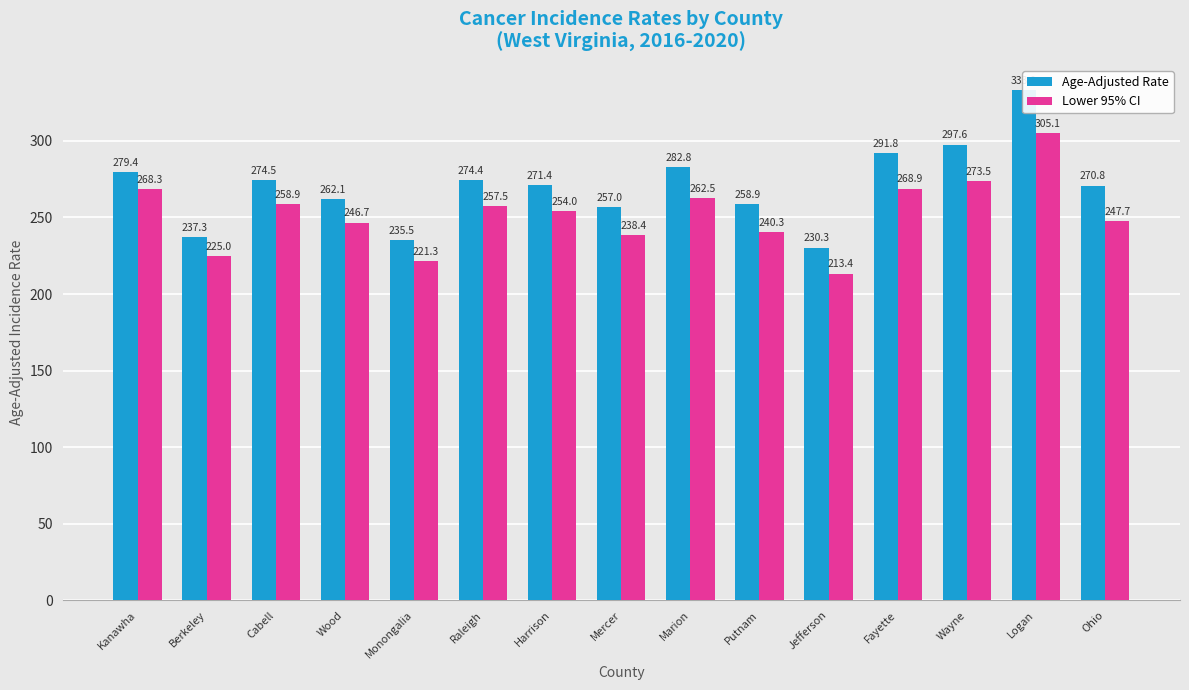

The Lower 95% CI series shows 268.3 at Kanawha. True or false?

True